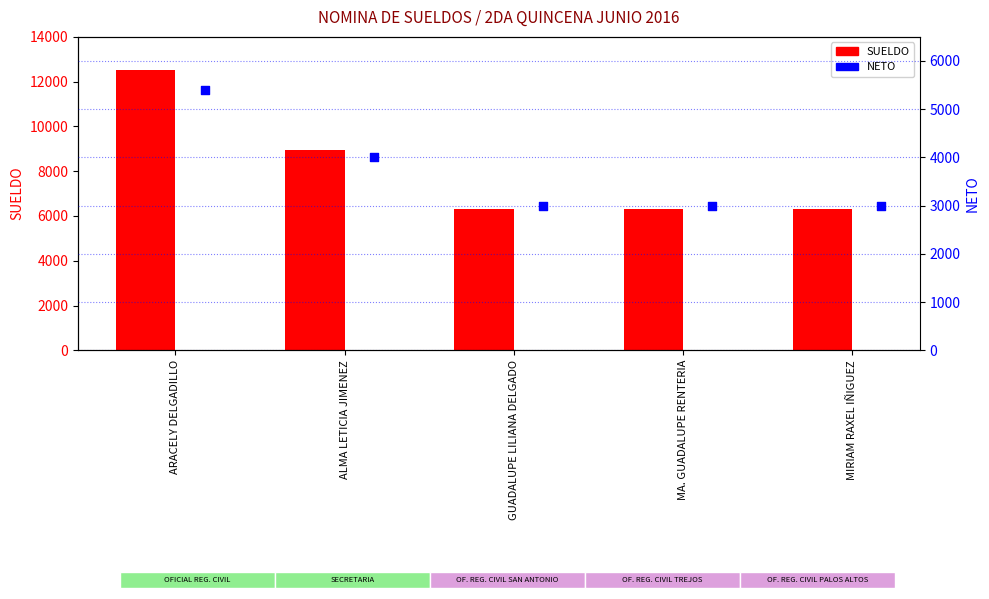

Which series contains the lowest Y value?

NETO